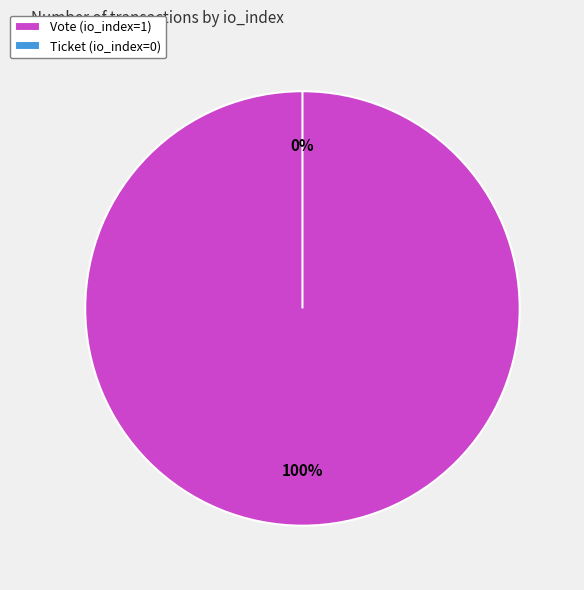

Combined, what portion of the pie is Vote (io_index=1) and Ticket (io_index=0)?

100.0%